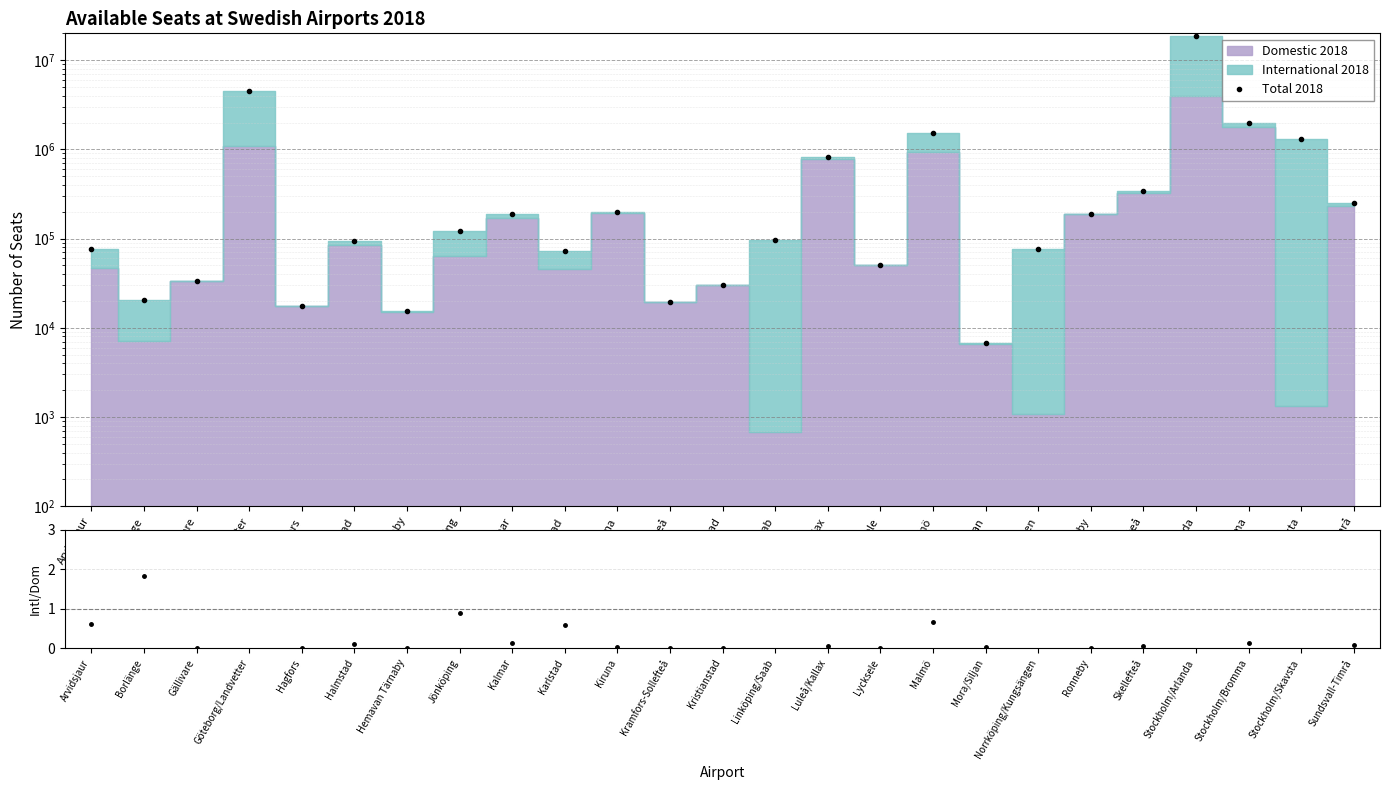

Which category has the lowest value in the Intl/Dom ratio series?

Gällivare